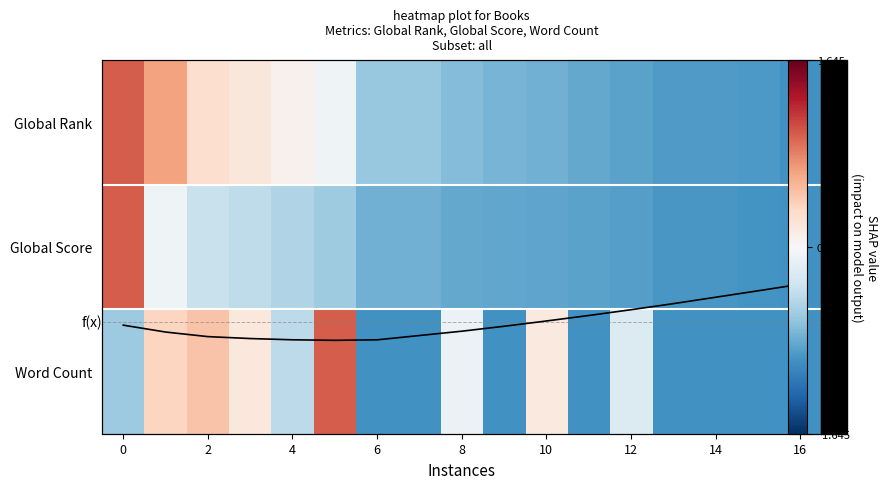

How many positive values does the Word Count series have?

5